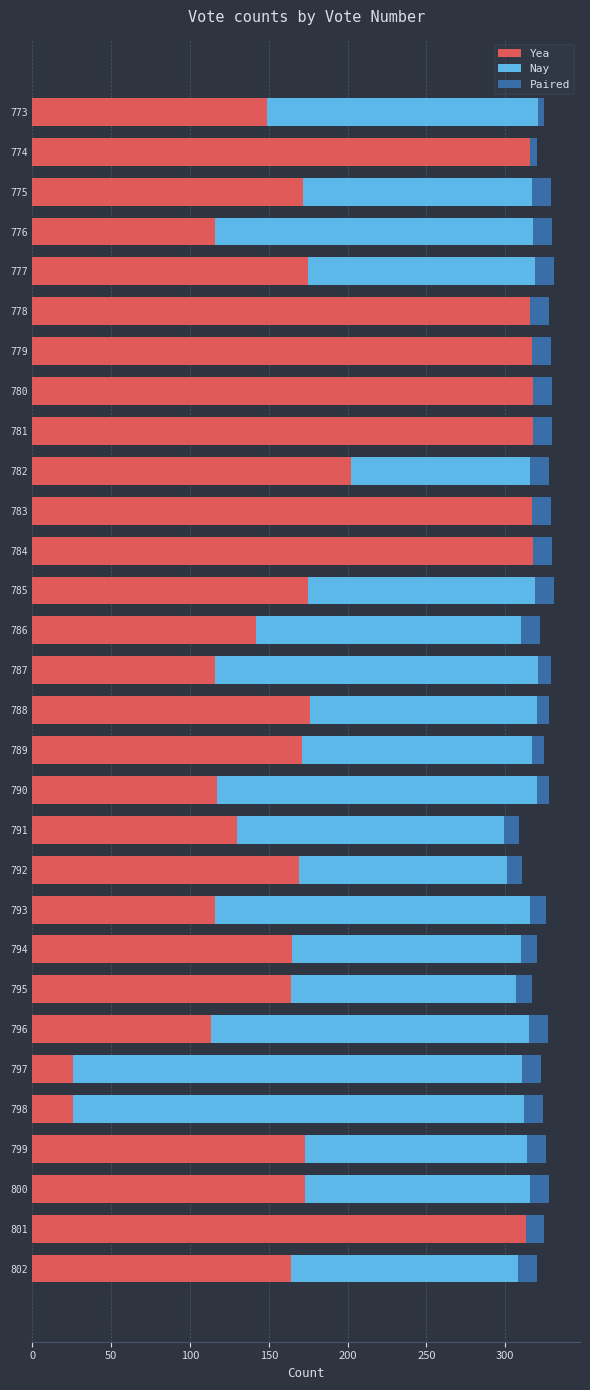

Is it true that Yea equals 13 at 797?

False